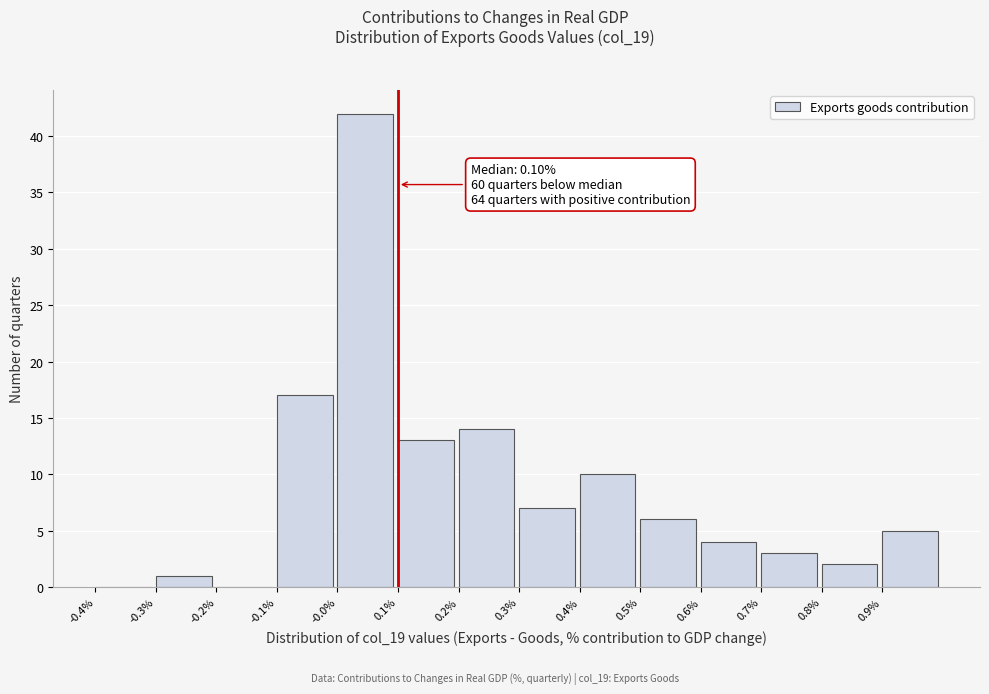

Which range on the x-axis has the tallest bar?

0.0 to 0.1